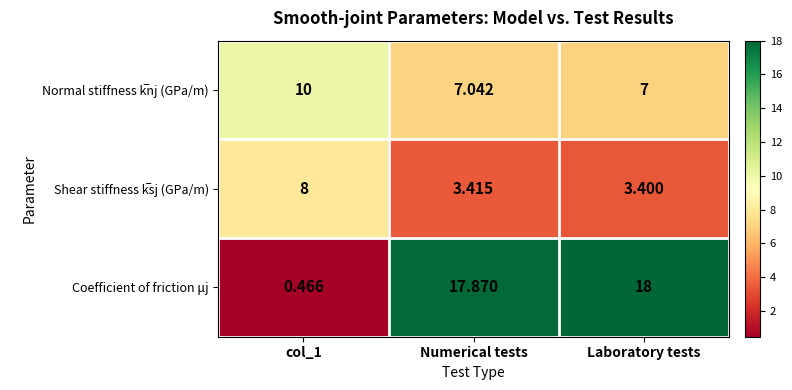

At which category is the sum across all series the highest?

Laboratory tests